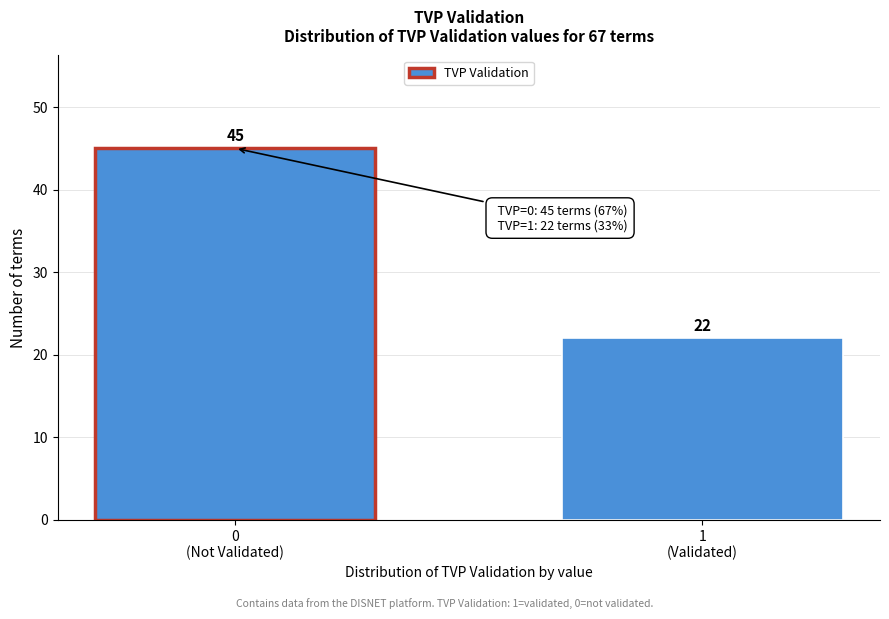

Reading left to right, extract all data points from this chart.

45	22